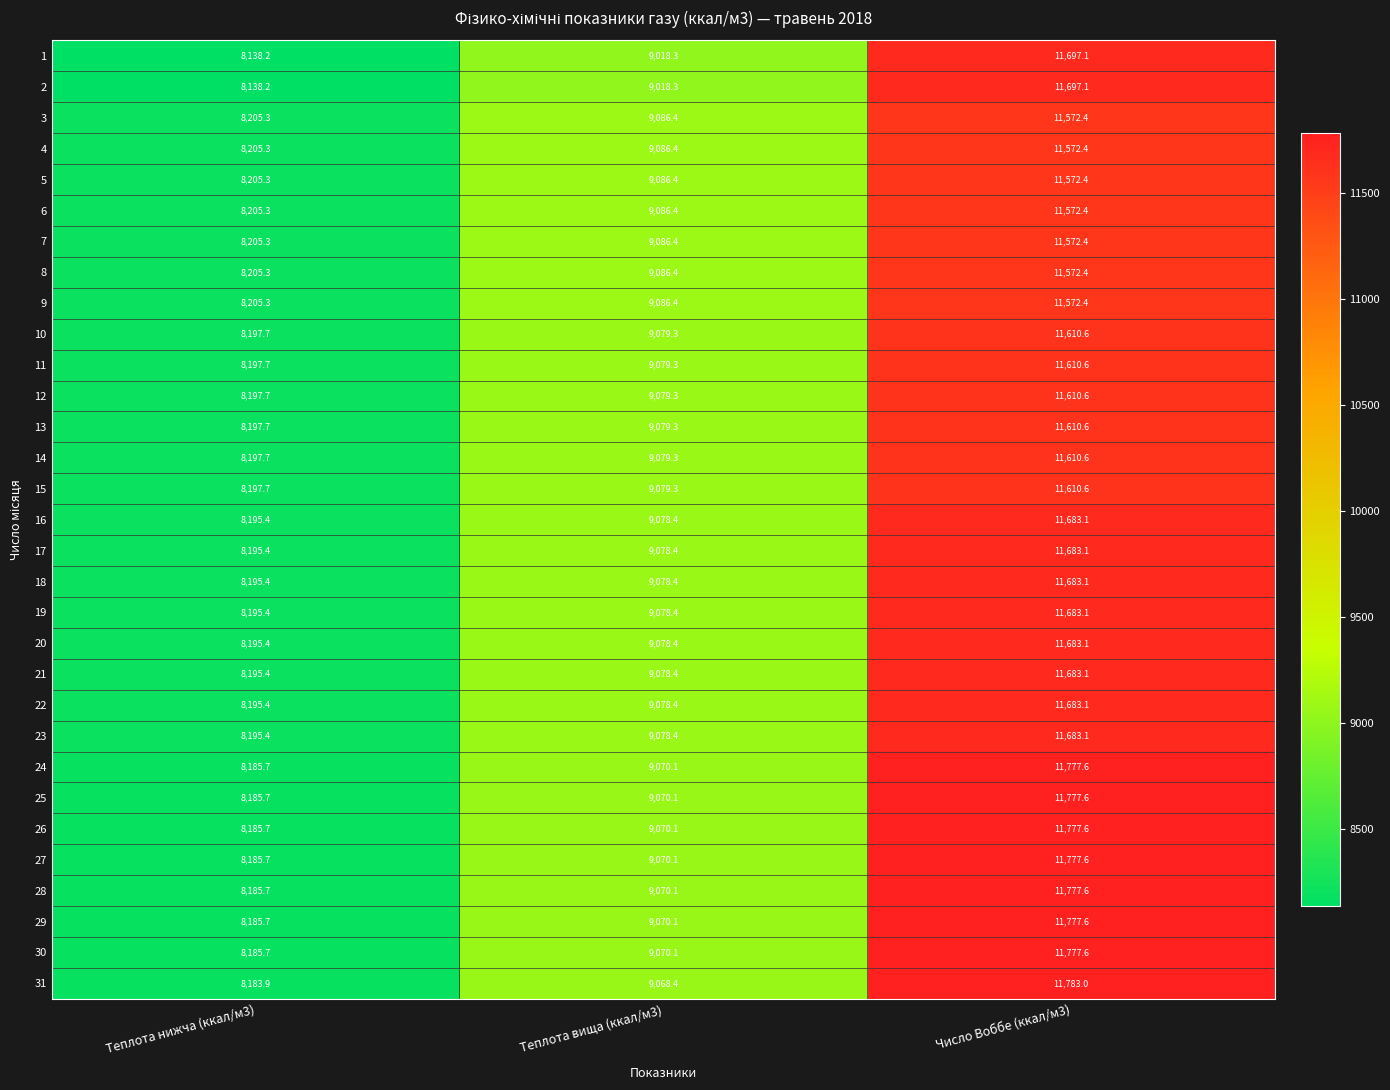

What is the total value across all series at Теплота нижча (ккал/м3)?

253946.7